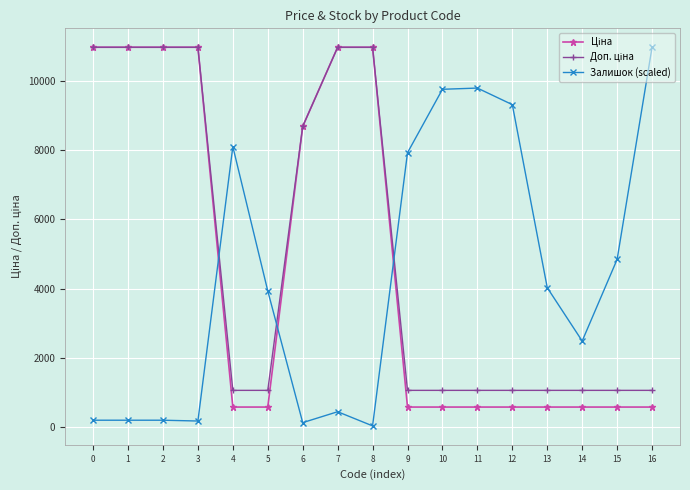

What is the highest value of the Залишок (scaled) series?

10964.4